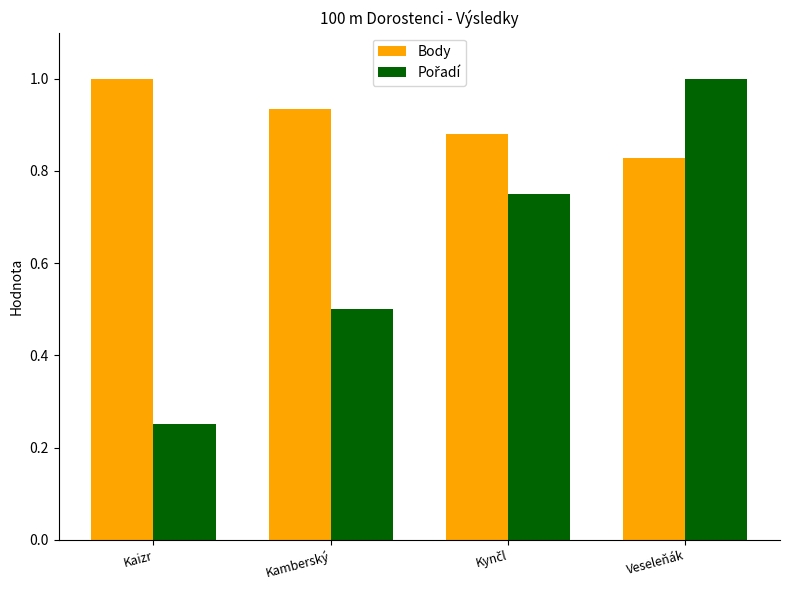

At which category is the sum across all series the highest?

Veseleňák